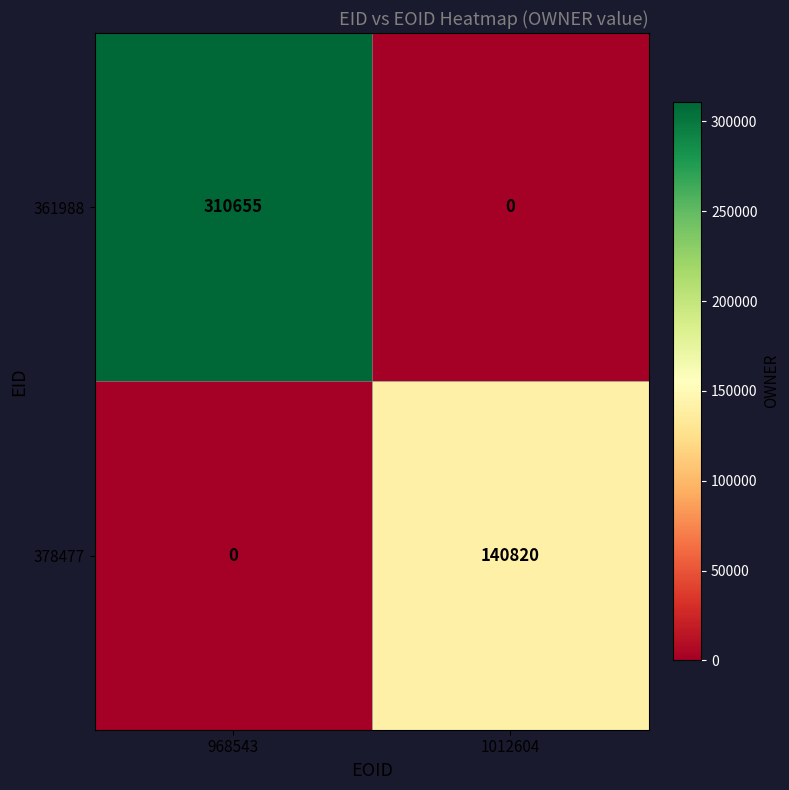

The 378477 series shows 54756 at 968543. True or false?

False